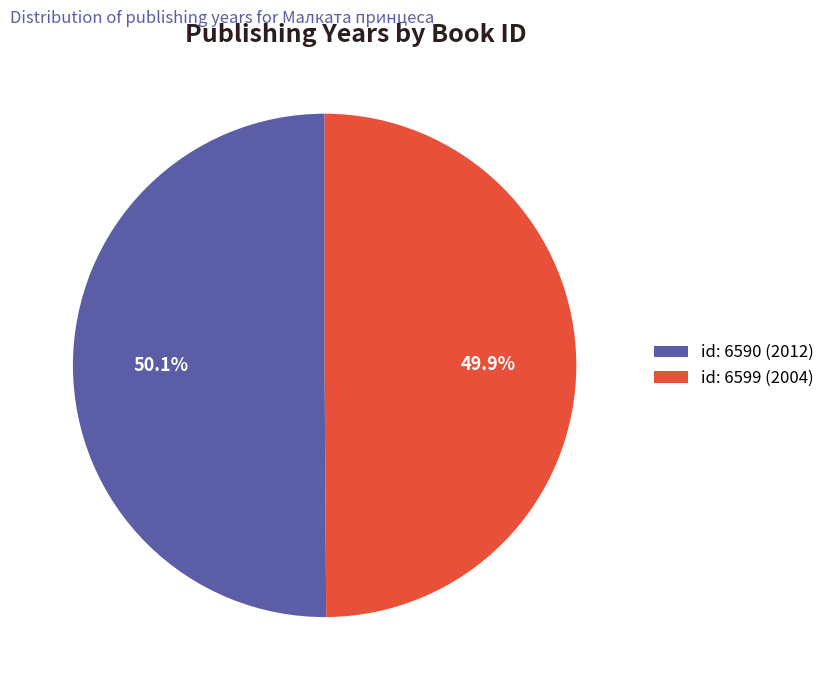

Approximately how many times larger is the value at id: 6599 (2004) compared to id: 6590 (2012)?

1.0